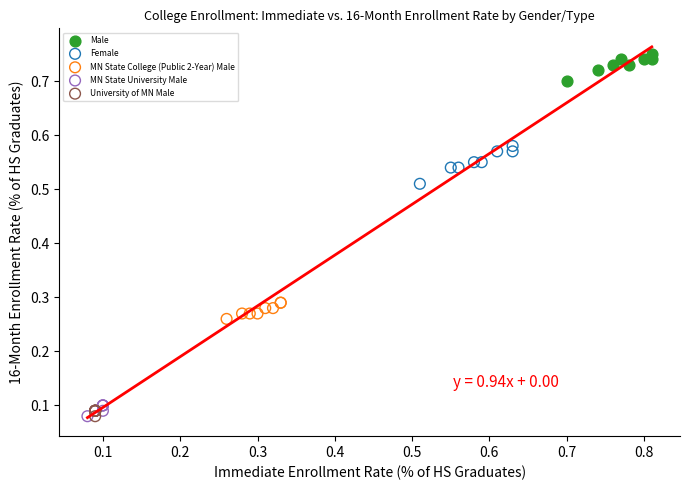

Which series has the widest spread of Y values?

Female